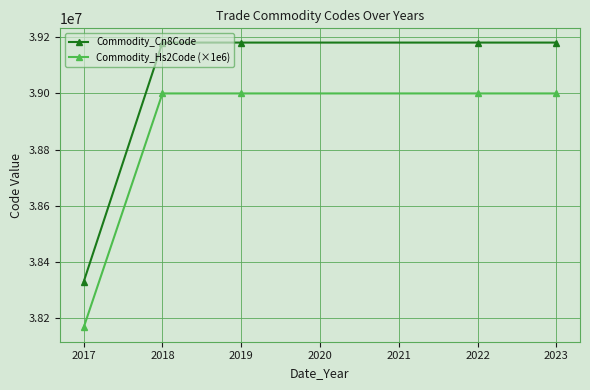

The value of Commodity_Hs2Code (×1e6) at 2018 is 11141351.8. True or false?

False